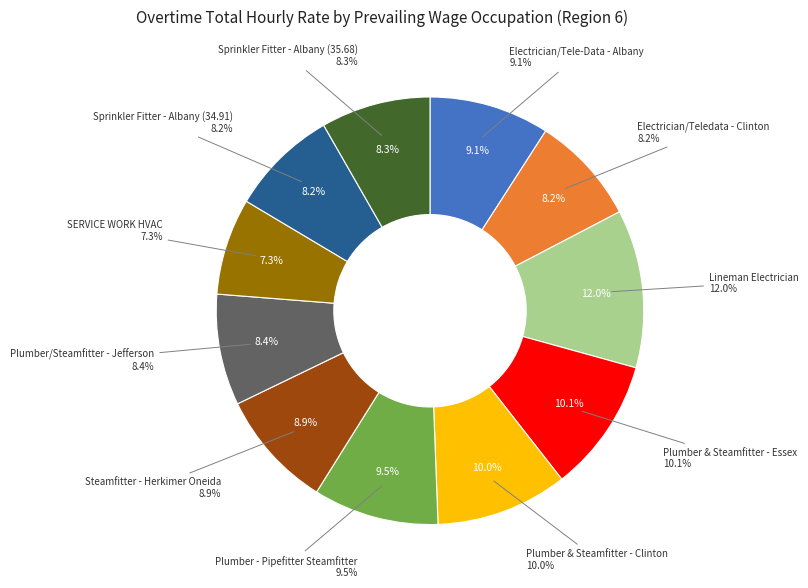

What portion of the pie excludes SERVICE WORK HVAC?

92.7%